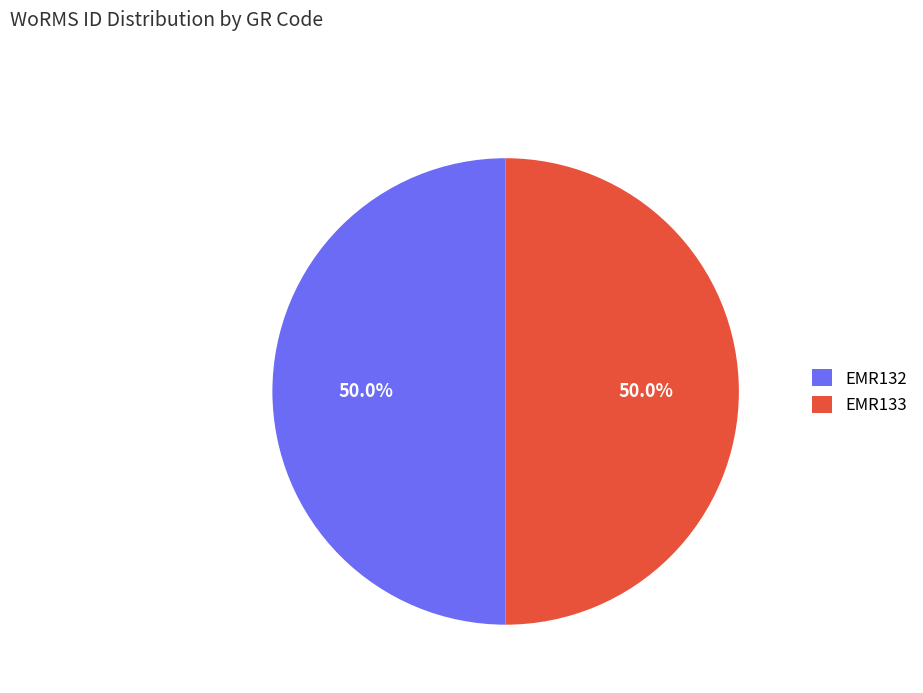

To the nearest percent, what percentage of the pie is EMR132?

50%